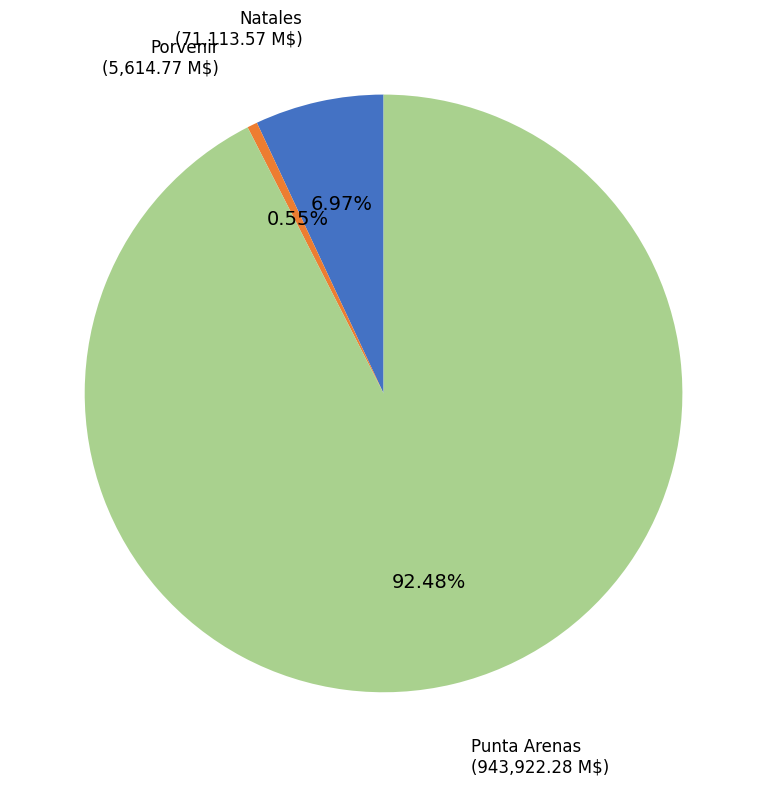

Is there a majority slice in this chart?

Yes